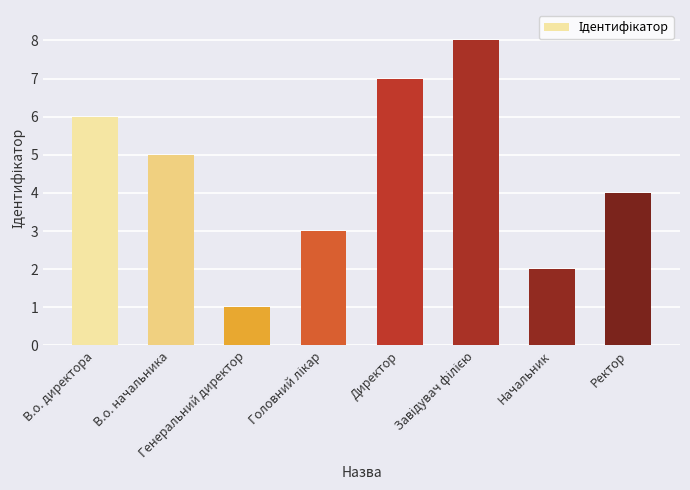

What is the maximum value shown in the chart?

8